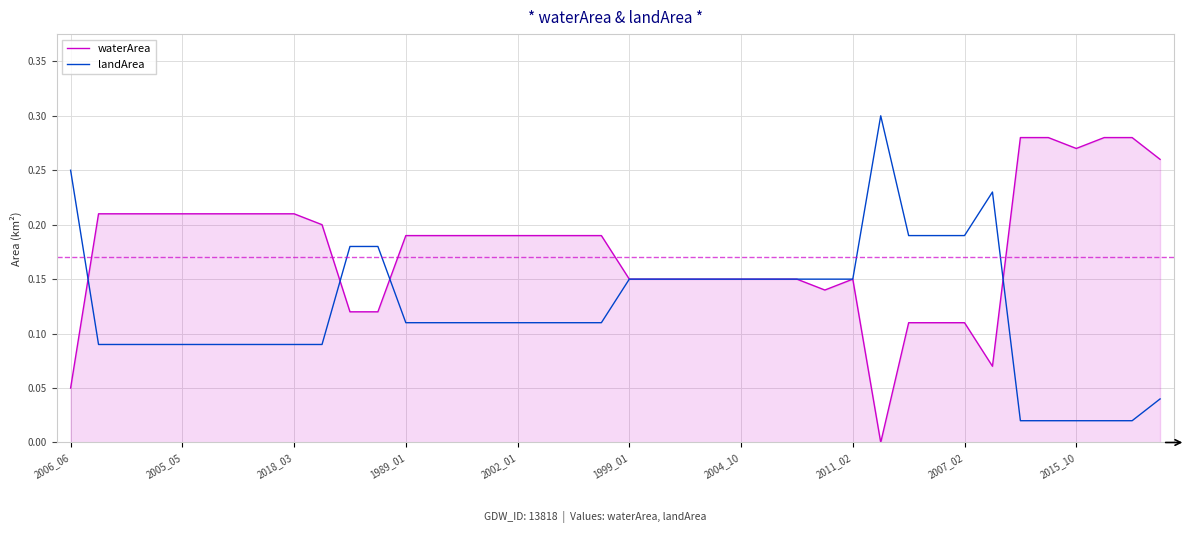

Rank the series by their average value, from highest to lowest.

waterArea, landArea